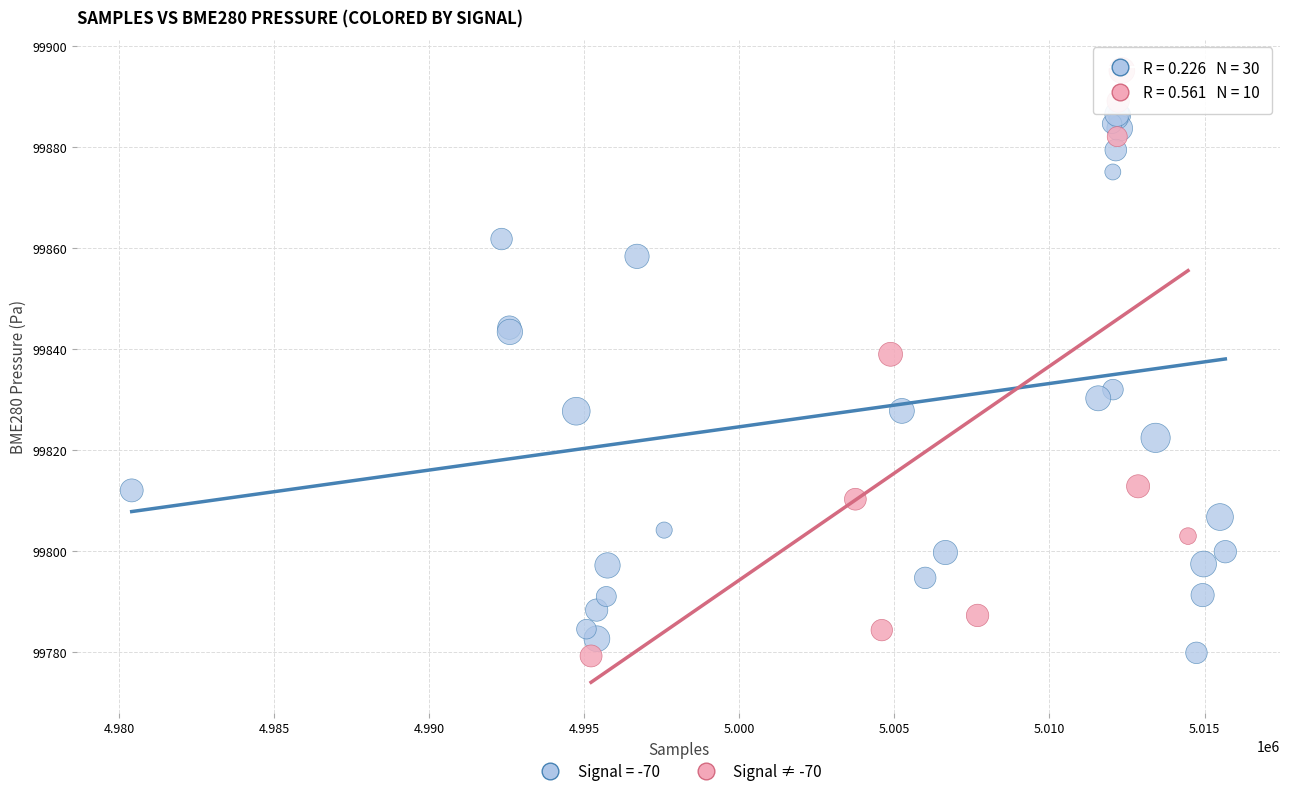

What are all the series names shown in the legend?

Signal = -70, Signal ≠ -70